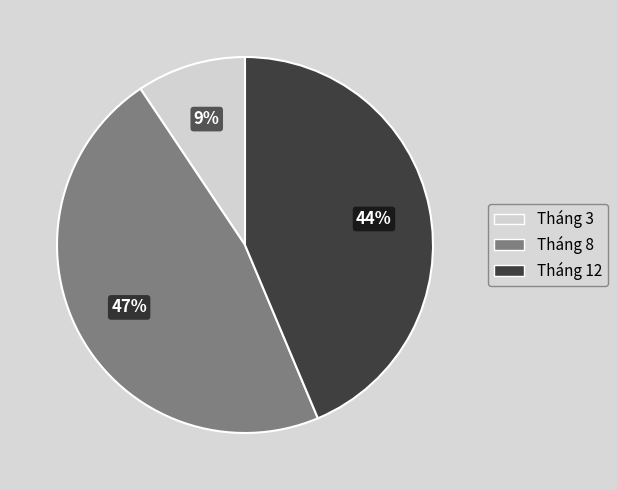

Is the sum of Tháng 3 and Tháng 8 greater than half?

Yes